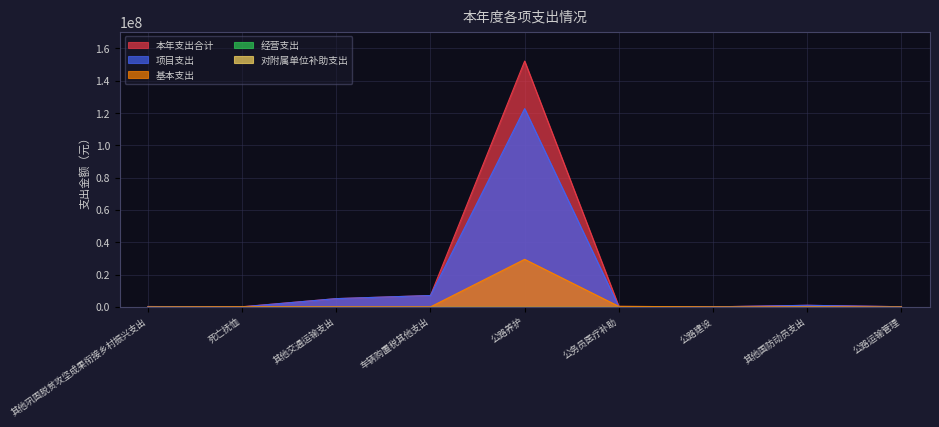

Which has a higher value, 公路建设 or 其他国防动员支出?

其他国防动员支出